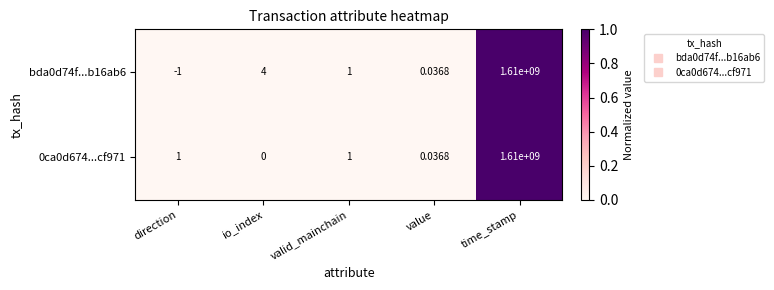

How many distinct data groups are displayed?

2